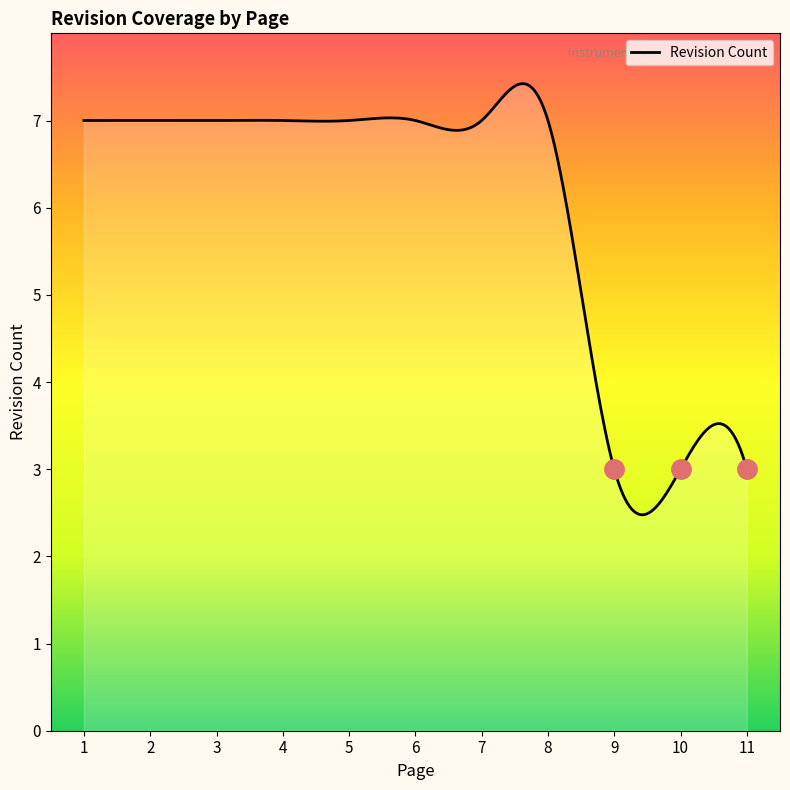

What is the smallest value displayed?

2.5